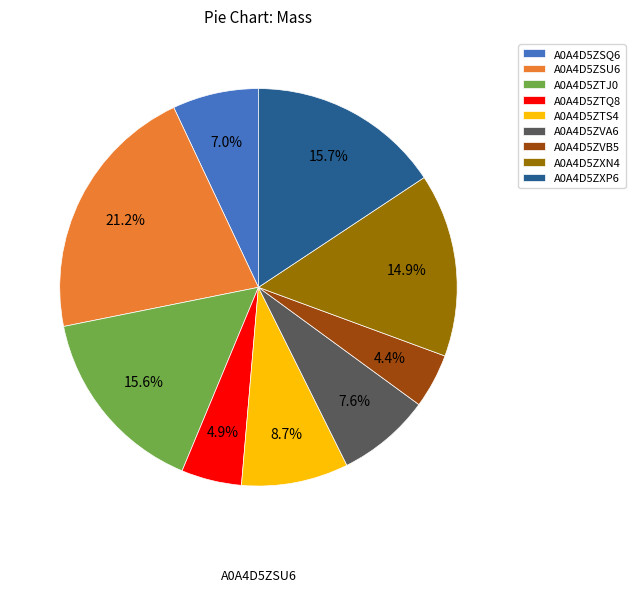

Which category has the biggest portion of the pie?

A0A4D5ZSU6